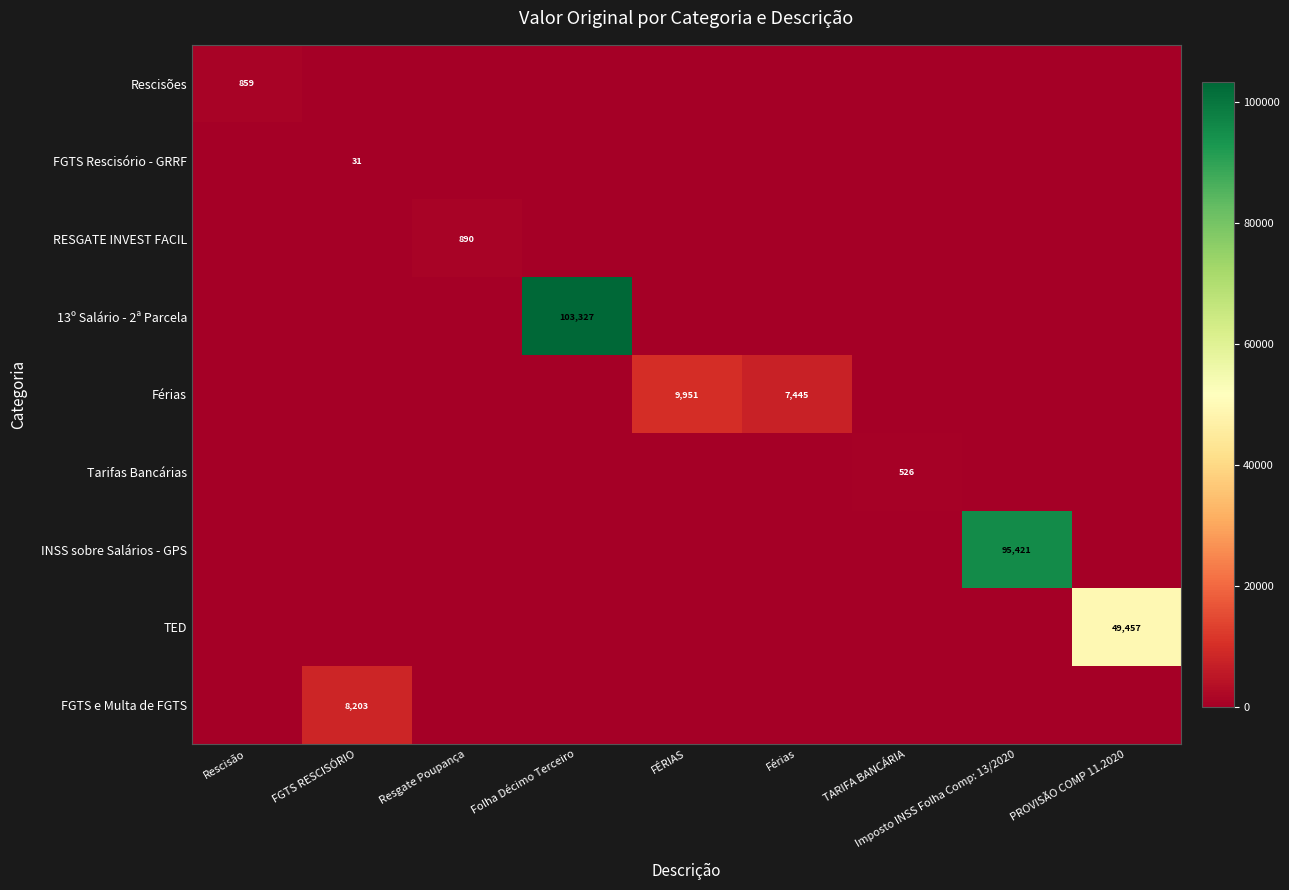

The value of INSS sobre Salários - GPS at Imposto INSS Folha Comp: 13/2020 is 19938. True or false?

False